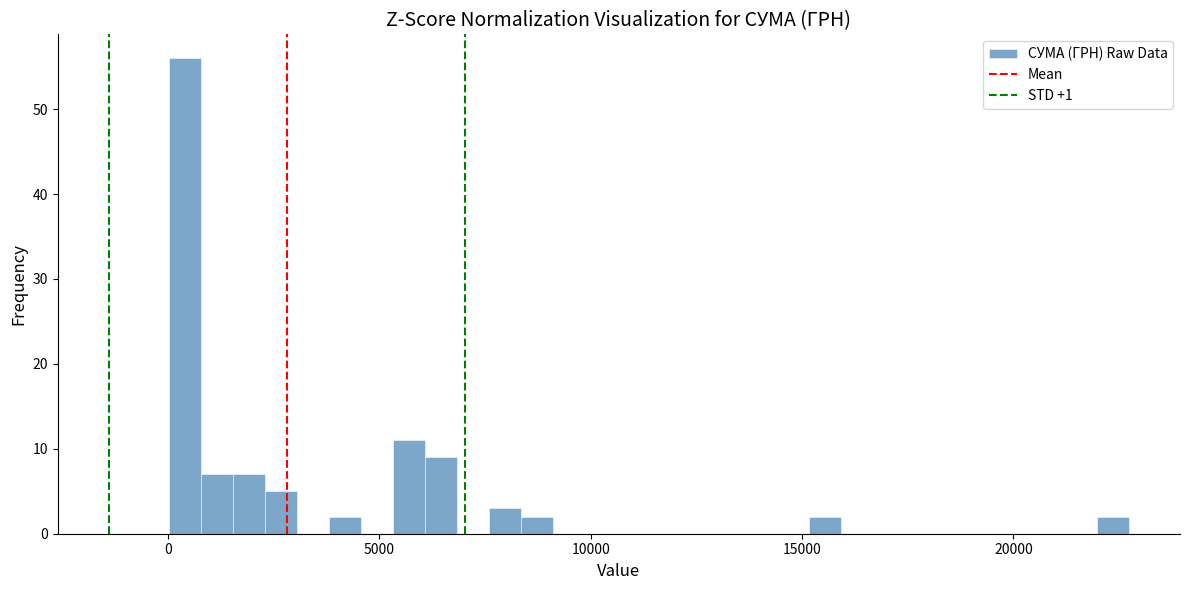

Read against the x-axis, roughly where is the centre of the tallest bar?

500